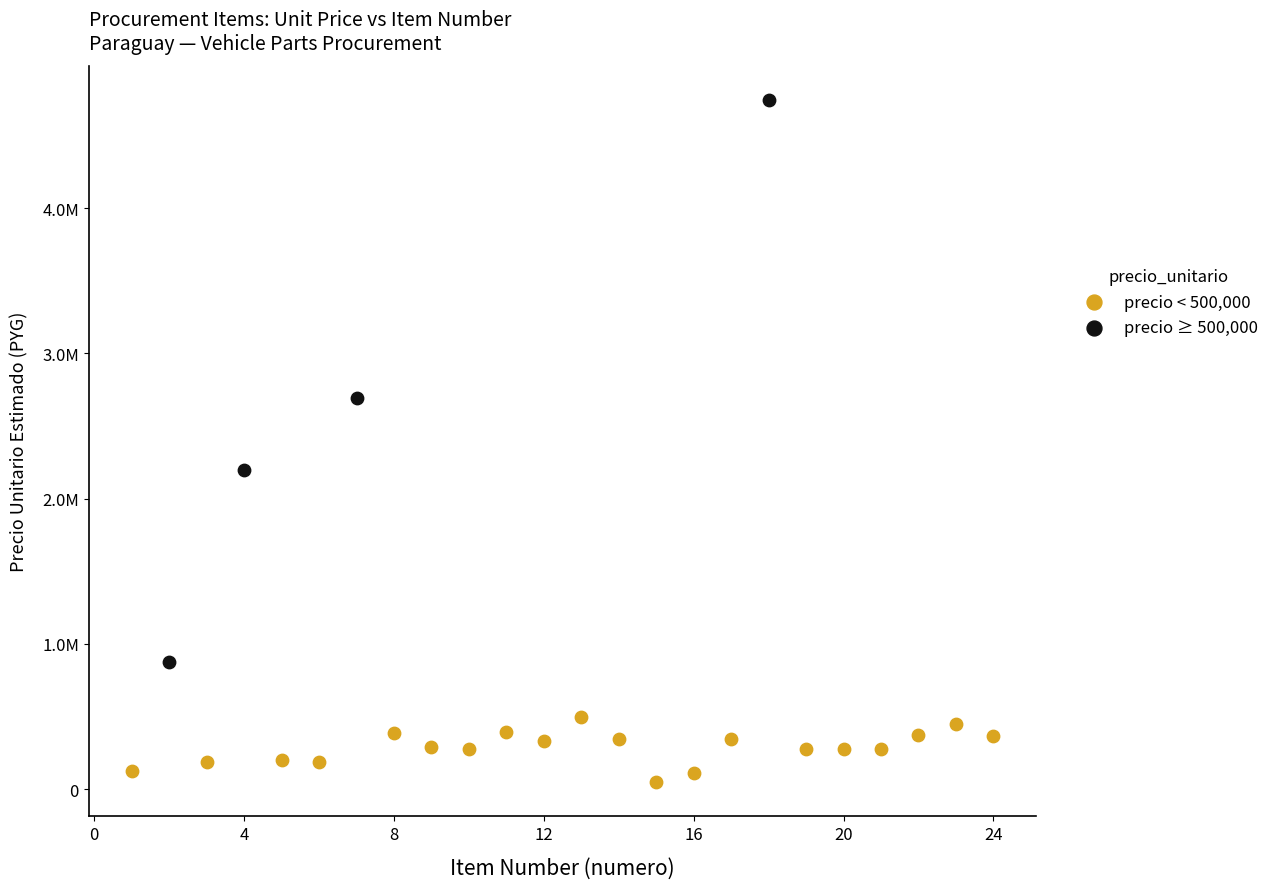

Which series has the largest Y range (max minus min)?

precio ≥ 500,000